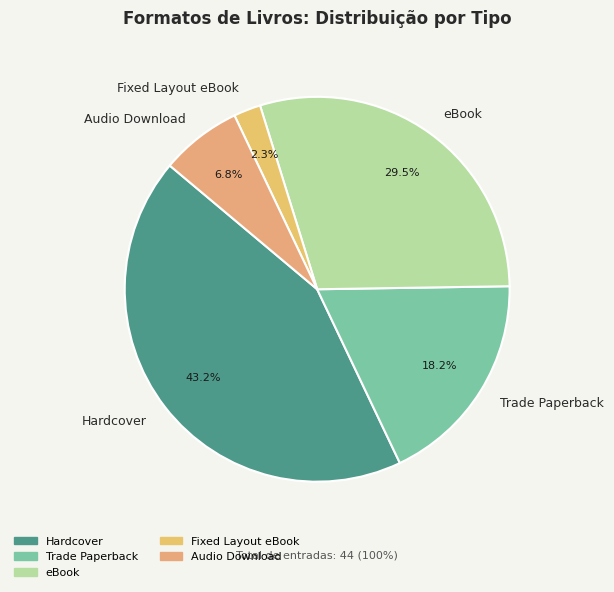

How many segments does this pie chart have?

5